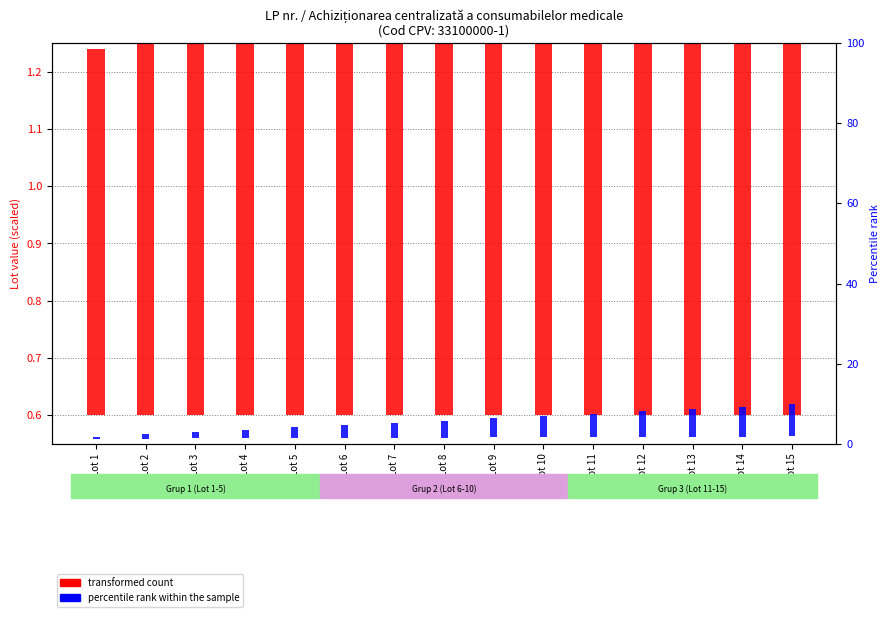

What is the total value across all series at Lot 3?

2.3